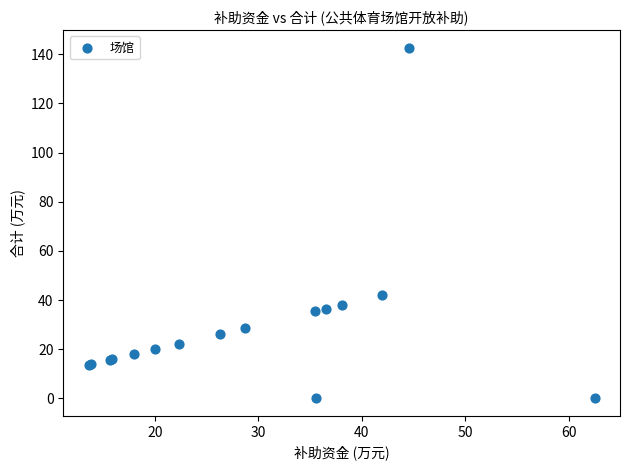

What Y value in the scatter plot is closest to 71?

41.9